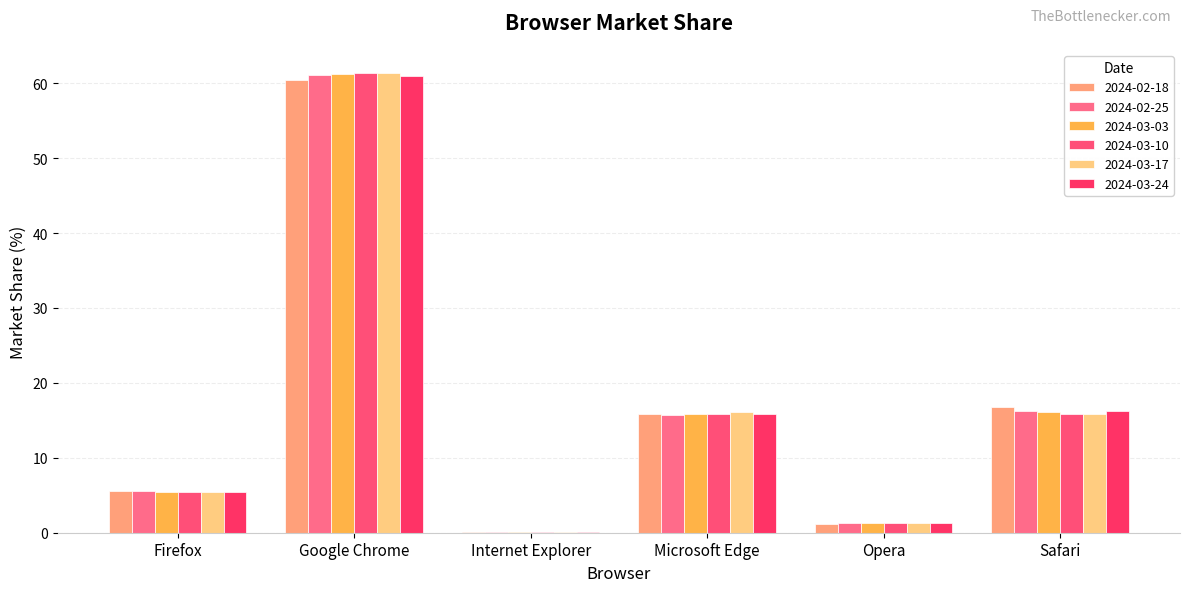

What value does the 2024-02-18 series have at Opera?

1.2